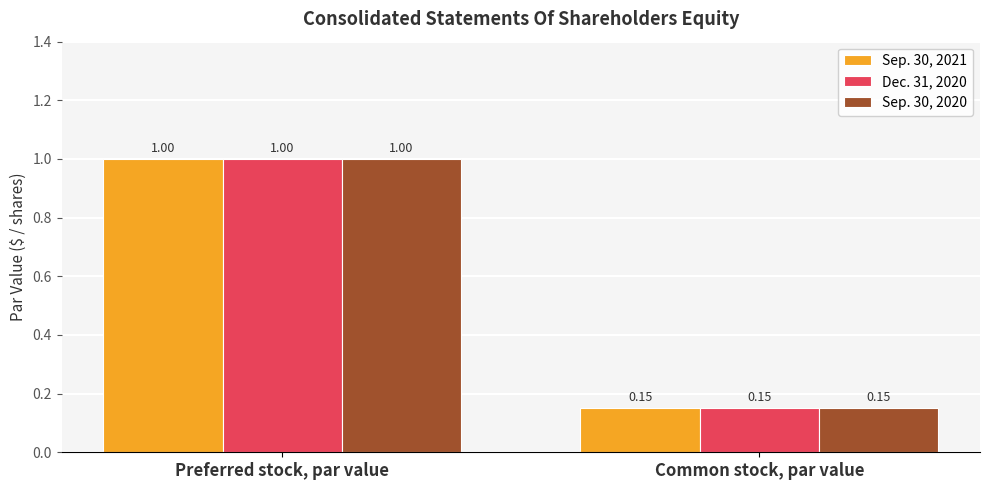

Which category has the highest value across all series?

Preferred stock, par value